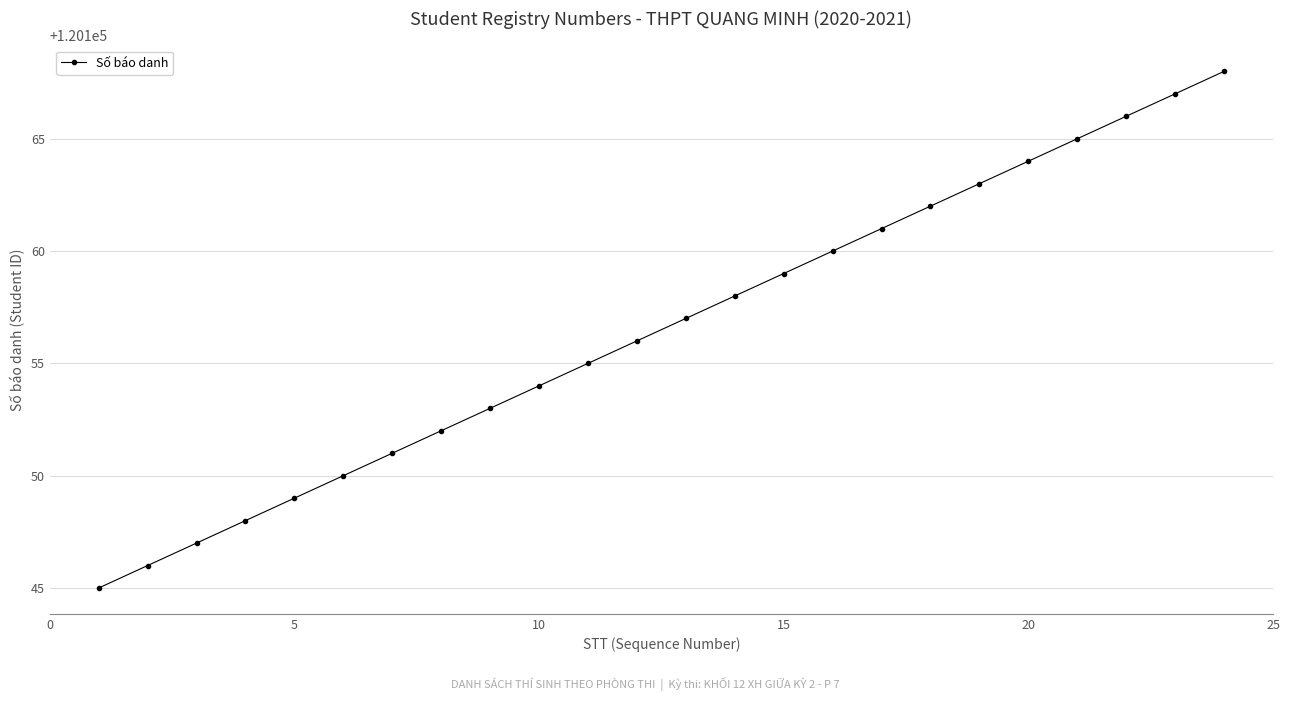

What is the maximum value shown in the chart?

120168